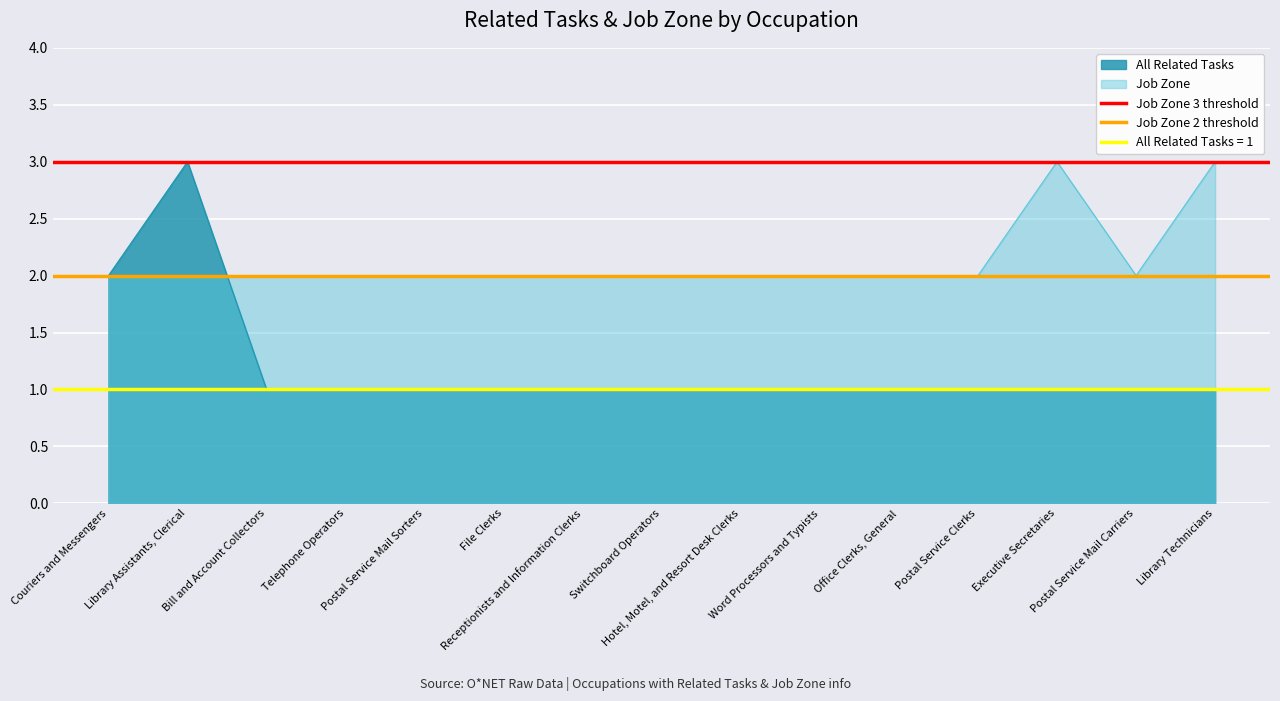

At which category is the sum across all series the highest?

Couriers and Messengers